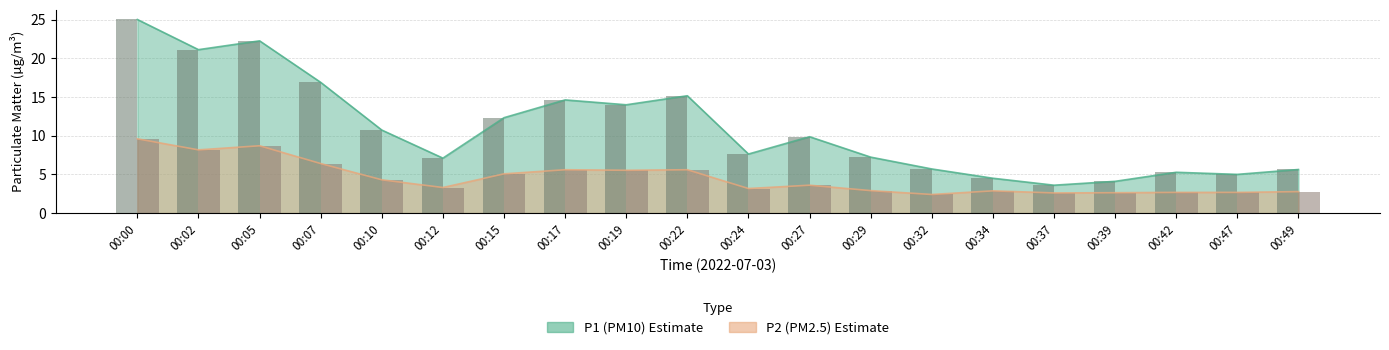

Rank the series at 00:42 from lowest to highest value.

P2, P1